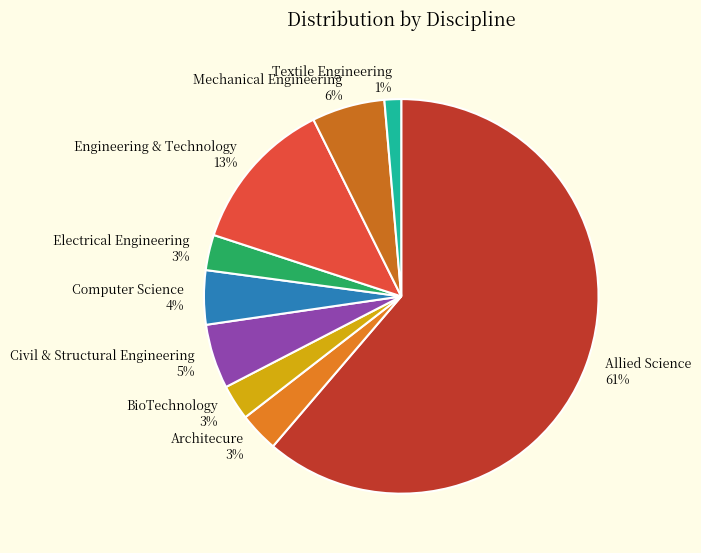

What percentage is the Computer Science slice, to the nearest percent?

4%